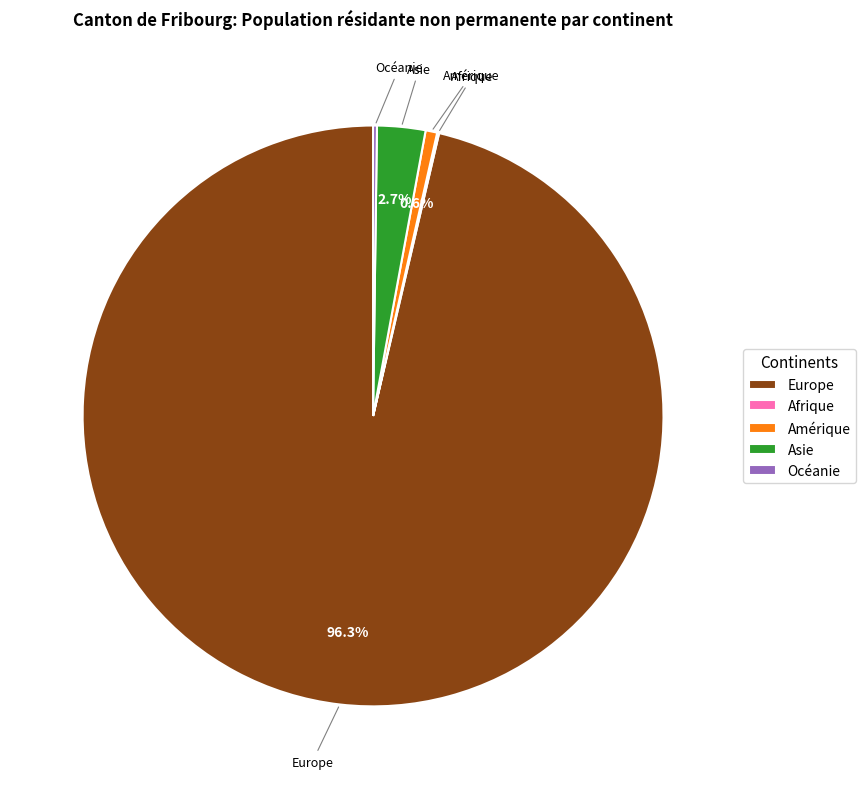

Is Europe the majority of the pie?

Yes